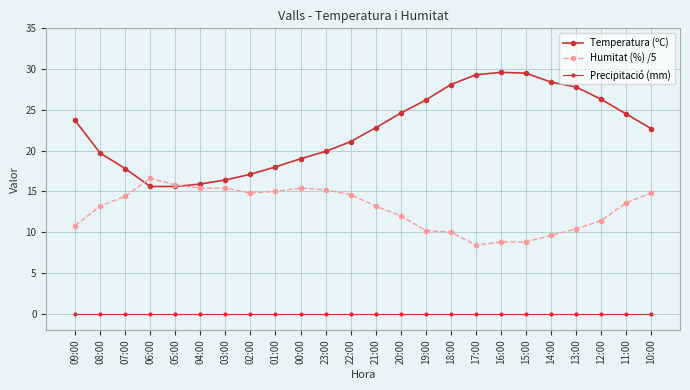

Where do Temperatura (ºC) and Humitat (%) /5 first cross each other?

07:00 and 06:00